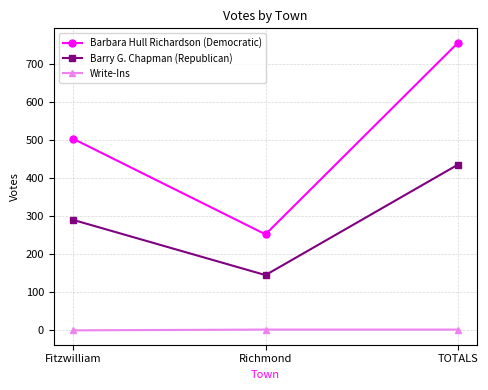

What is the label of the 2nd point from the left?

Richmond